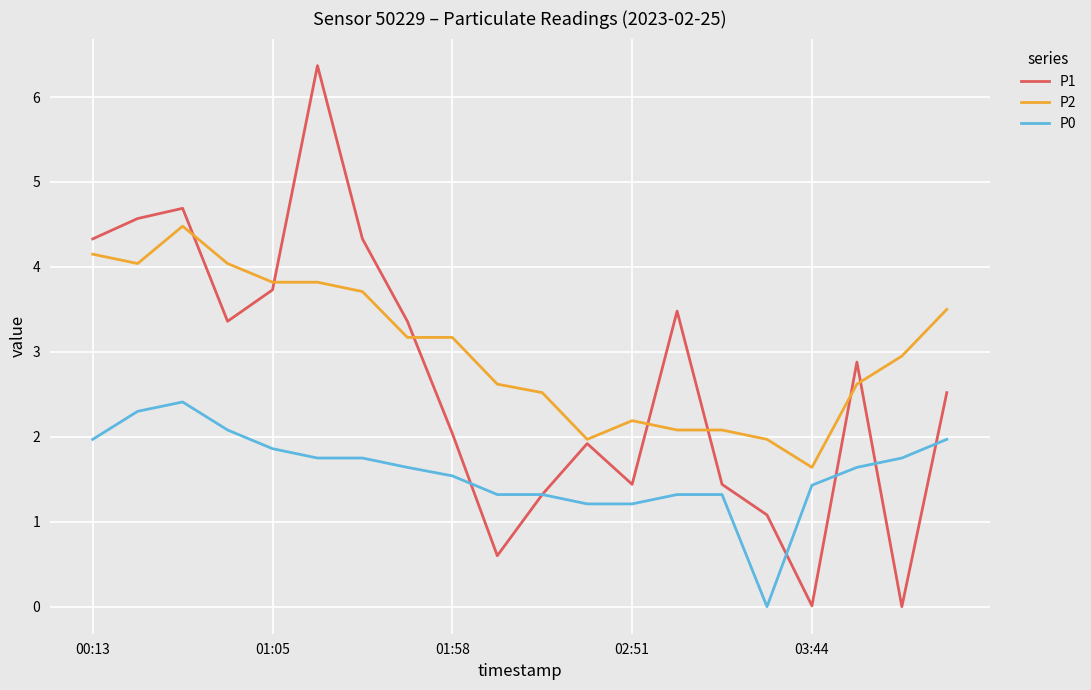

True or false: P0 and P2 intersect in this chart.

False